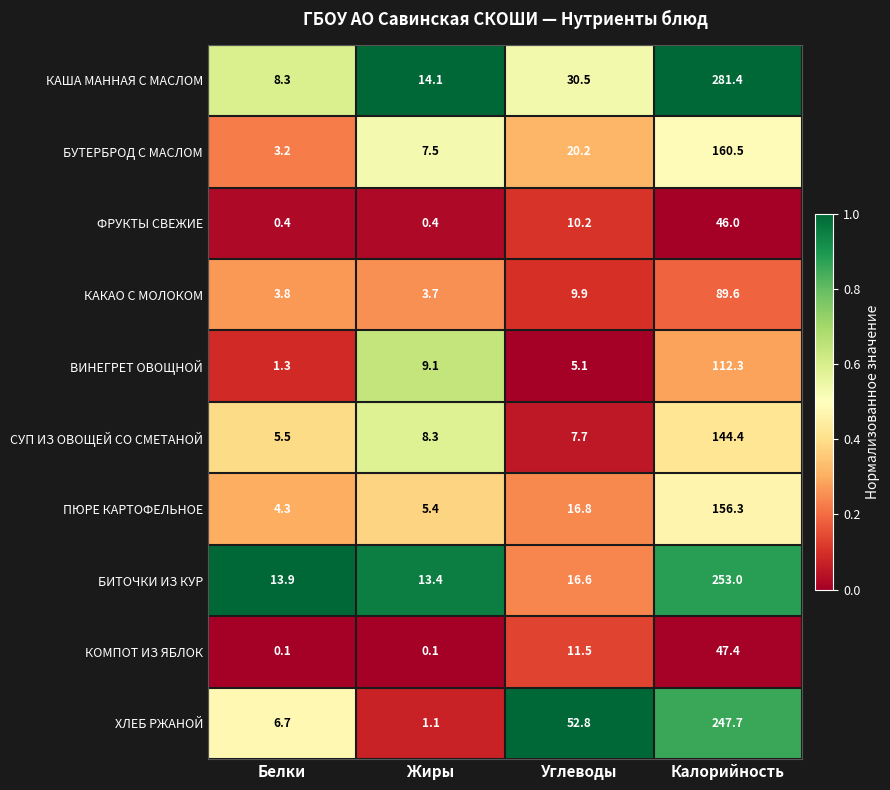

What is the greatest value displayed?

281.4